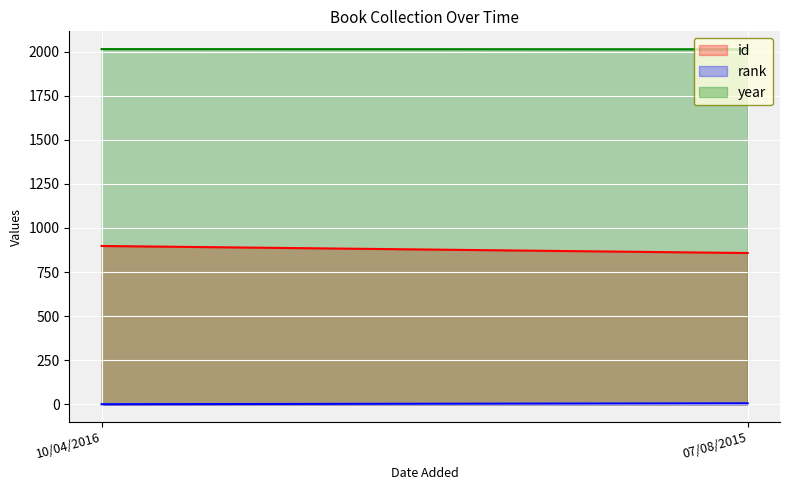

The value of rank at 10/04/2016 is 1. True or false?

True